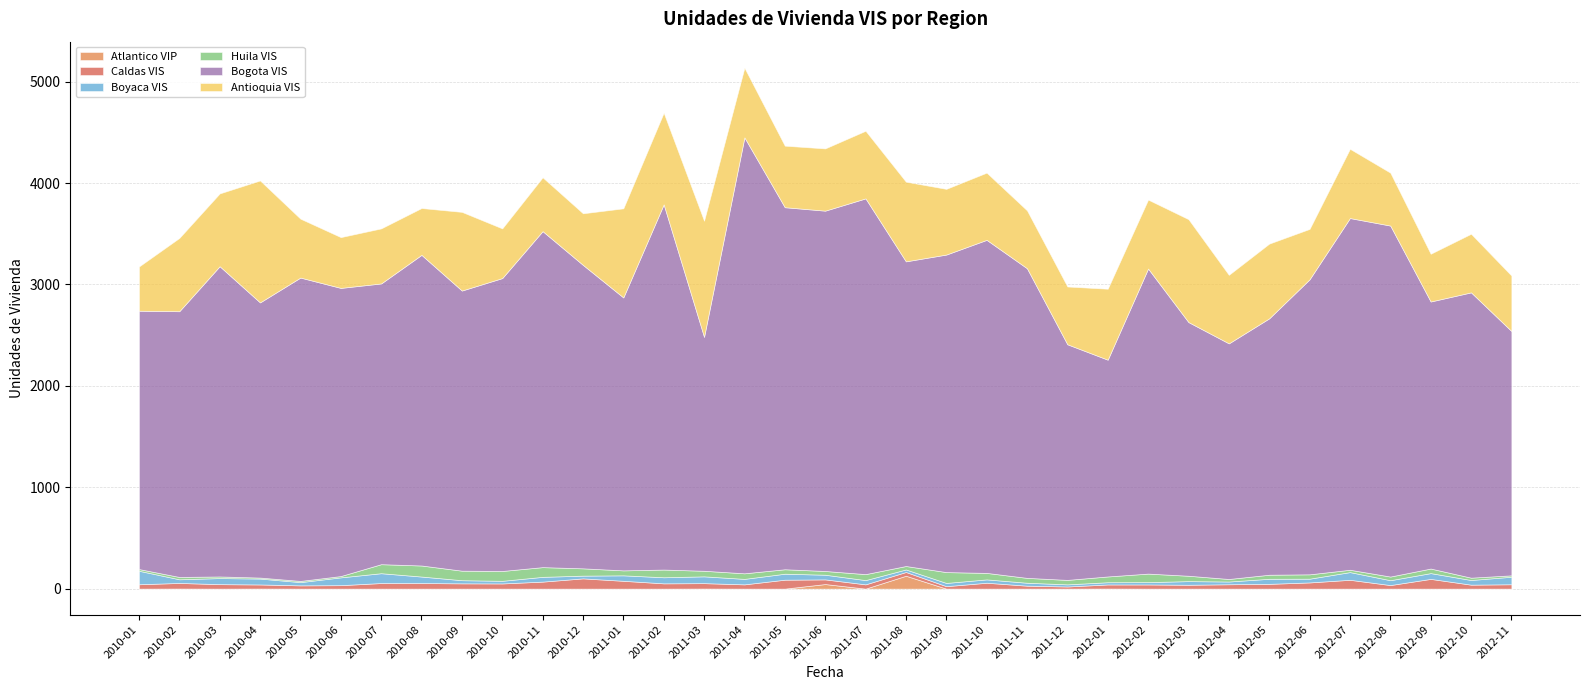

How many data points in Bogota VIS are above 2910?

17